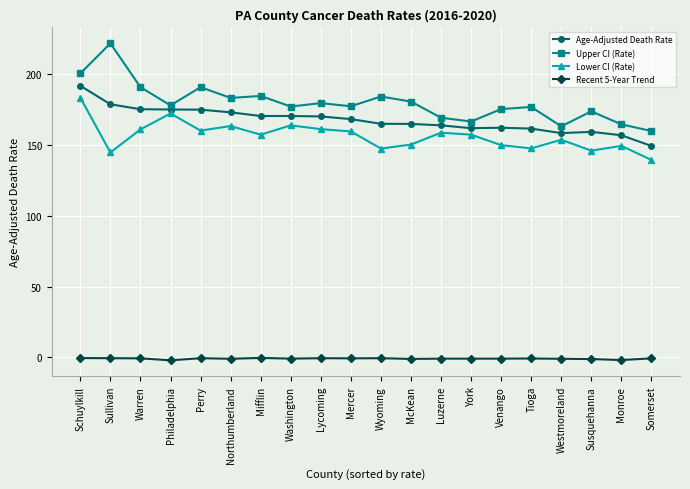

At how many categories does at least one series exceed 13?

20